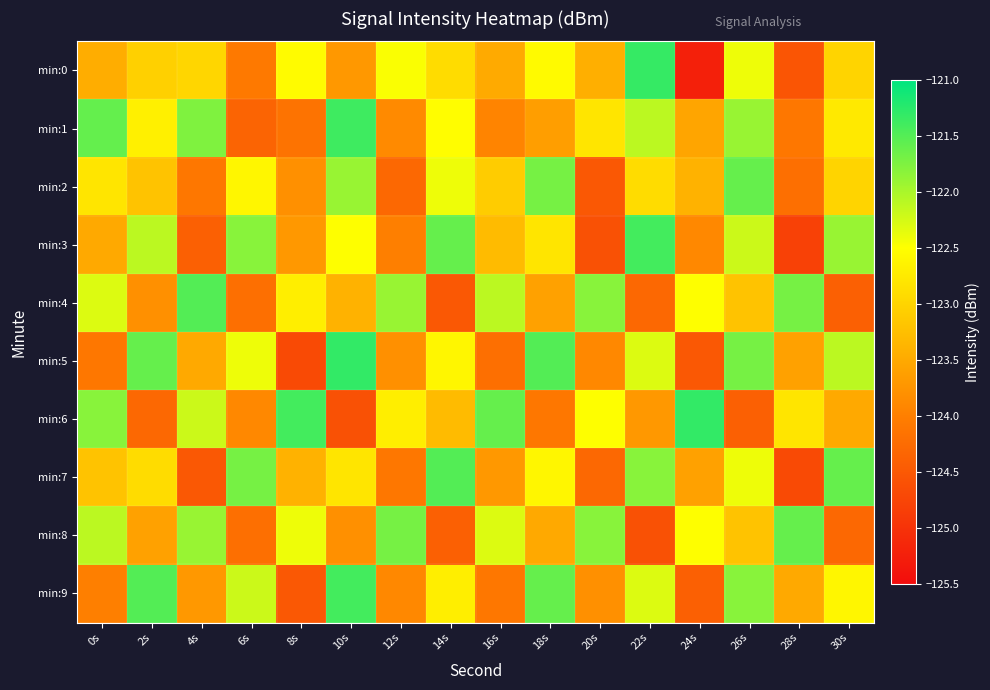

Reading left to right, what are all the values shown in this chart?

min:0: 0s=-123.5	2s=-123.0	4s=-123.0	6s=-124.1	8s=-122.5	10s=-123.7	12s=-122.5	14s=-122.9	16s=-123.5	18s=-122.5	20s=-123.4	22s=-121.3	24s=-125.2	26s=-122.4	28s=-124.5	30s=-123.0
min:1: 0s=-121.6	2s=-122.7	4s=-121.8	6s=-124.3	8s=-124.2	10s=-121.4	12s=-123.9	14s=-122.5	16s=-123.9	18s=-123.6	20s=-122.8	22s=-122.1	24s=-123.5	26s=-121.9	28s=-124.1	30s=-122.8
min:2: 0s=-122.8	2s=-123.2	4s=-124.1	6s=-122.6	8s=-123.8	10s=-121.9	12s=-124.3	14s=-122.4	16s=-123.1	18s=-121.7	20s=-124.5	22s=-122.9	24s=-123.4	26s=-121.6	28s=-124.2	30s=-123.0
min:3: 0s=-123.5	2s=-122.1	4s=-124.4	6s=-121.8	8s=-123.7	10s=-122.5	12s=-124.0	14s=-121.6	16s=-123.3	18s=-122.8	20s=-124.6	22s=-121.4	24s=-123.9	26s=-122.2	28s=-124.8	30s=-121.9
min:4: 0s=-122.3	2s=-123.8	4s=-121.5	6s=-124.2	8s=-122.7	10s=-123.4	12s=-121.9	14s=-124.5	16s=-122.1	18s=-123.6	20s=-121.8	22s=-124.3	24s=-122.5	26s=-123.2	28s=-121.7	30s=-124.4
min:5: 0s=-124.1	2s=-121.6	4s=-123.5	6s=-122.4	8s=-124.7	10s=-121.3	12s=-123.8	14s=-122.6	16s=-124.2	18s=-121.5	20s=-123.9	22s=-122.3	24s=-124.5	26s=-121.7	28s=-123.6	30s=-122.1
min:6: 0s=-121.8	2s=-124.3	4s=-122.2	6s=-123.9	8s=-121.4	10s=-124.6	12s=-122.7	14s=-123.3	16s=-121.6	18s=-124.1	20s=-122.5	22s=-123.7	24s=-121.3	26s=-124.4	28s=-122.8	30s=-123.5
min:7: 0s=-123.2	2s=-122.9	4s=-124.5	6s=-121.7	8s=-123.4	10s=-122.8	12s=-124.1	14s=-121.5	16s=-123.7	18s=-122.6	20s=-124.3	22s=-121.8	24s=-123.6	26s=-122.4	28s=-124.7	30s=-121.6
min:8: 0s=-122.1	2s=-123.6	4s=-121.9	6s=-124.2	8s=-122.4	10s=-123.8	12s=-121.7	14s=-124.4	16s=-122.3	18s=-123.5	20s=-121.8	22s=-124.6	24s=-122.5	26s=-123.2	28s=-121.6	30s=-124.3
min:9: 0s=-124.0	2s=-121.5	4s=-123.7	6s=-122.2	8s=-124.5	10s=-121.4	12s=-123.9	14s=-122.7	16s=-124.1	18s=-121.6	20s=-123.8	22s=-122.3	24s=-124.4	26s=-121.8	28s=-123.5	30s=-122.6